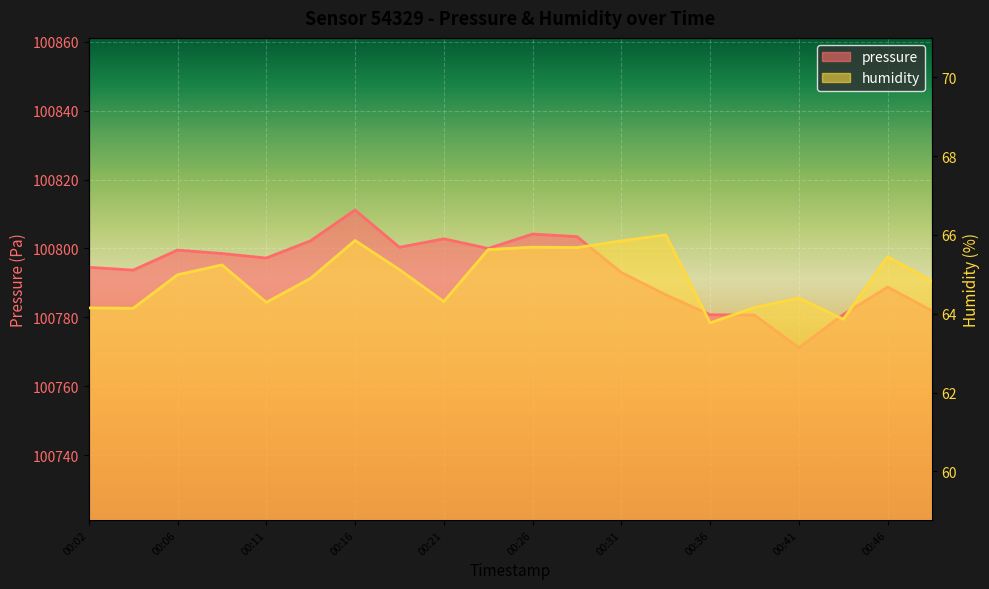

What value does the pressure series have at 00:31?

100793.0